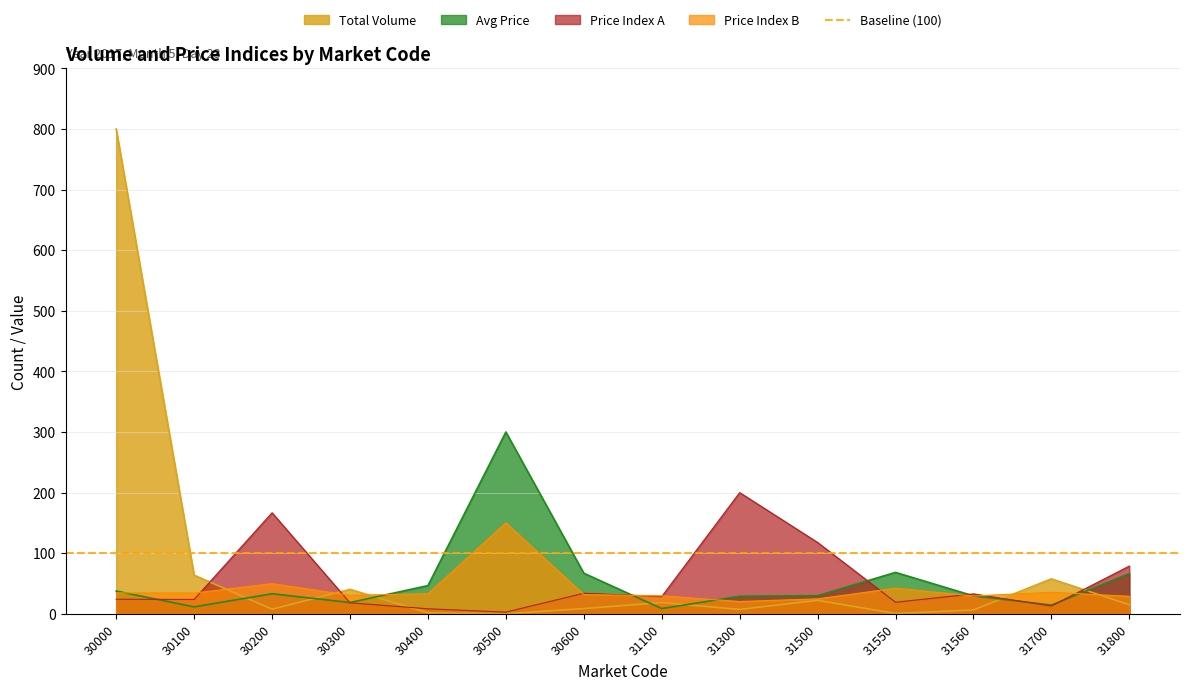

After their last crossing, which series has the higher values: Total Volume or Avg Price?

Avg Price